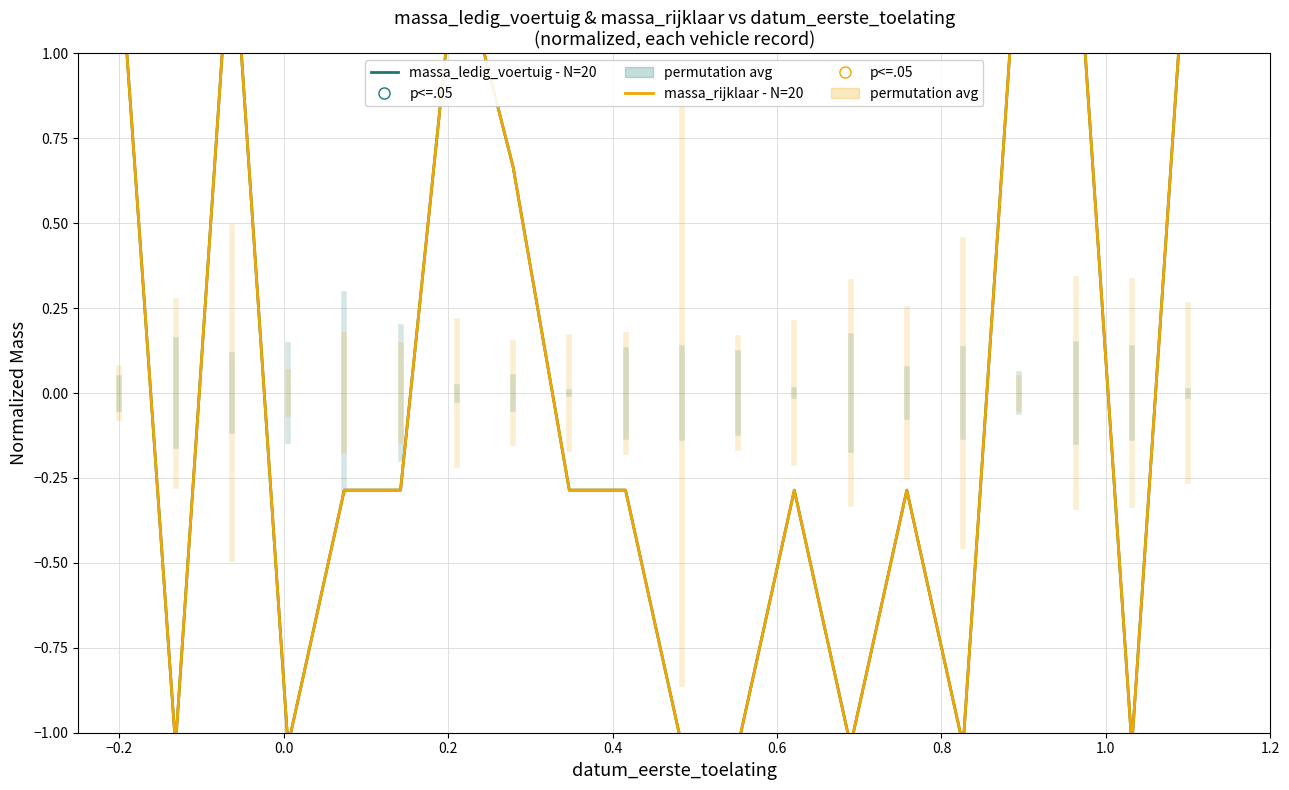

What are all the series names shown in the legend?

massa_ledig_voertuig, massa_rijklaar